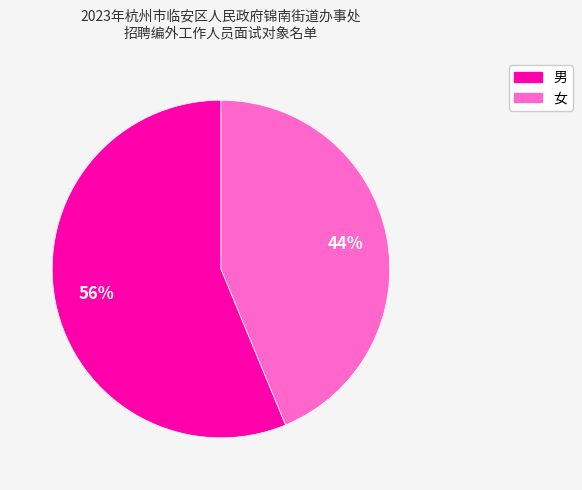

Rank the categories by value from highest to lowest.

男, 女